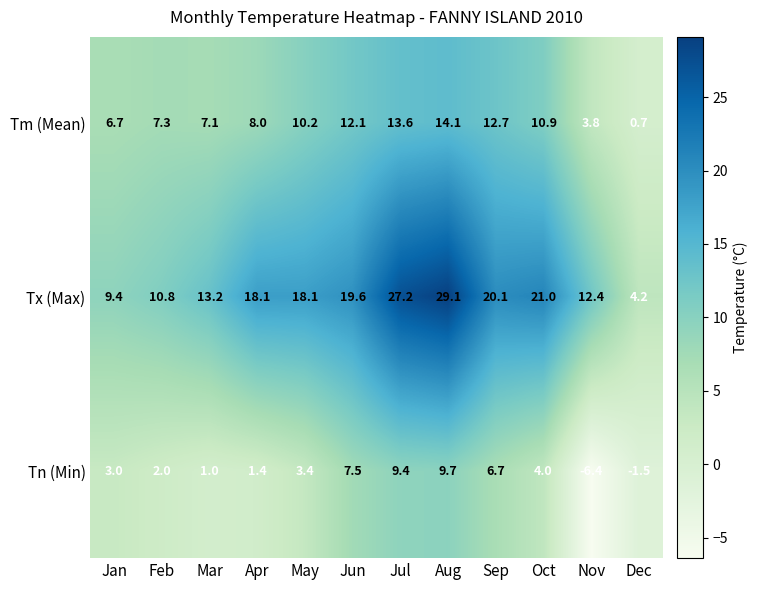

What is the difference between the Tn (Min) values at Sep and Jun?

0.8